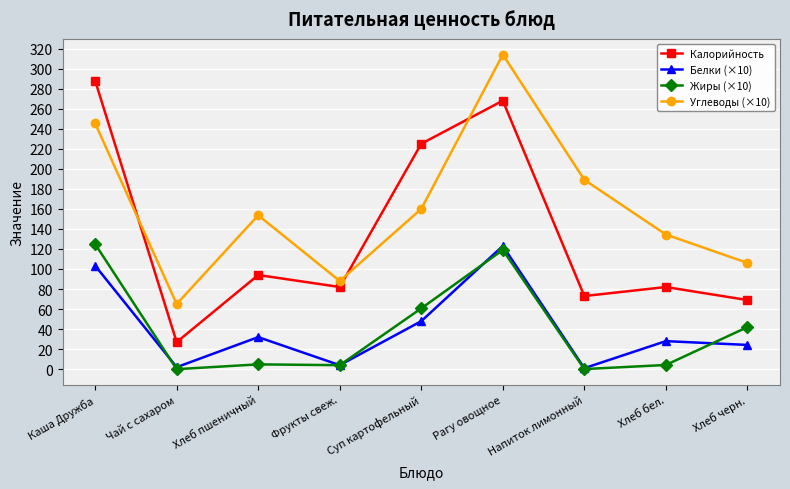

At which label does Жиры (×10) first exceed 4?

Каша Дружба